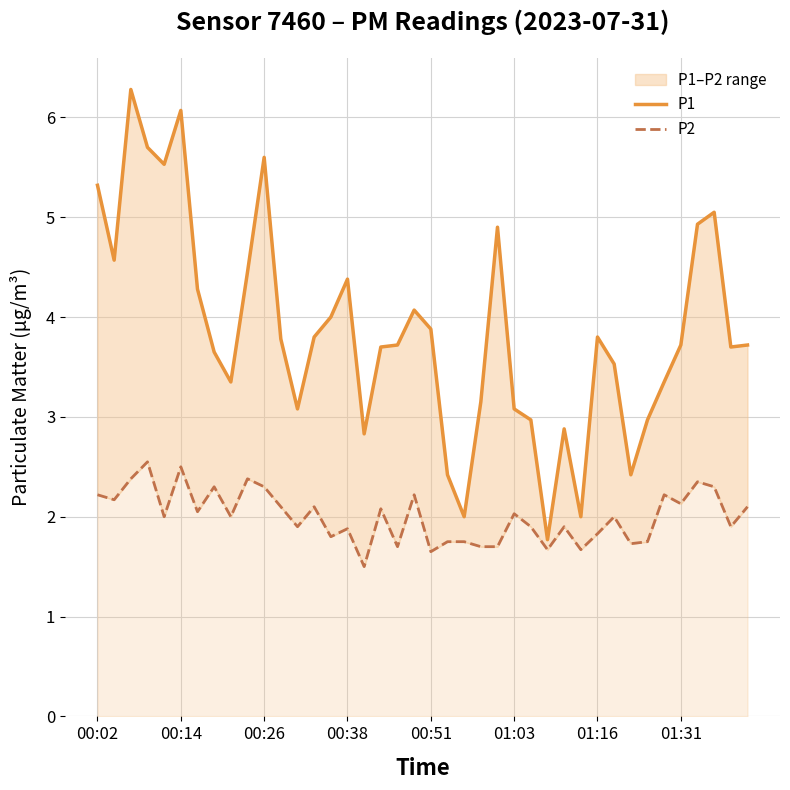

What is the difference between the second highest and second lowest values in the P2 series?

0.9